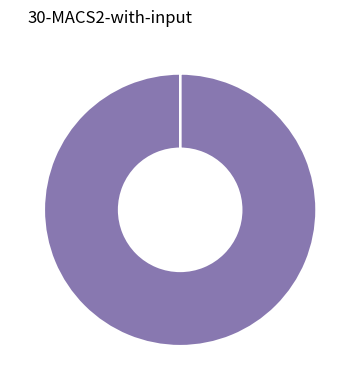

Is there any slice that represents more than half of the pie?

Yes